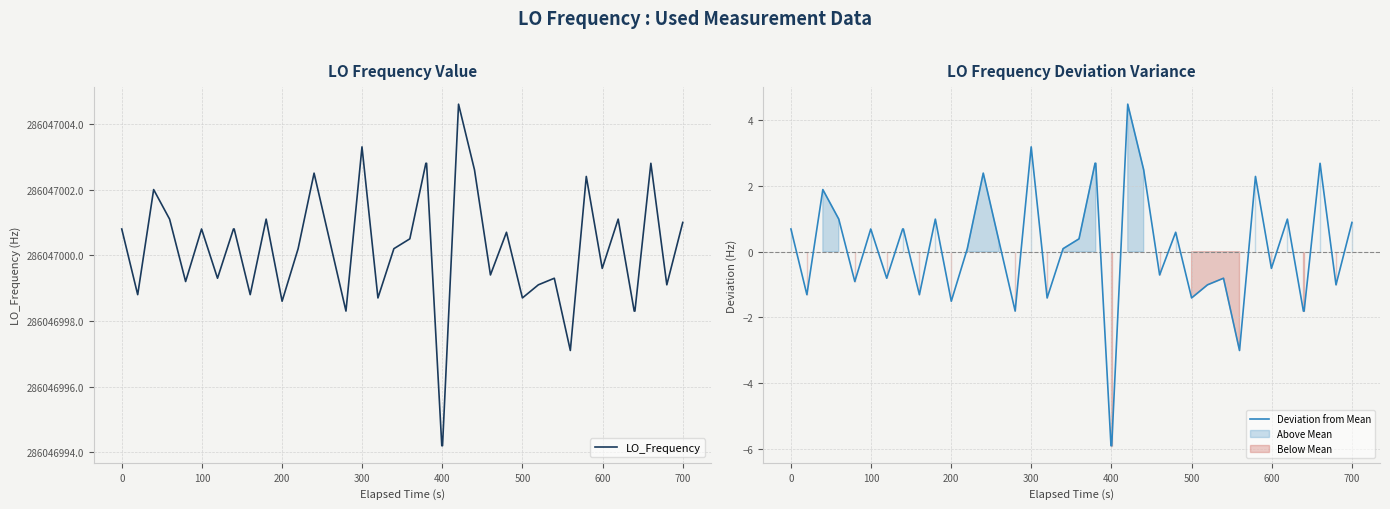

Reading right to left, list all the values displayed in this chart.

LO_Frequency: 286047001.0	286046999.1	286047002.8	286046998.3	286046998.3	286047001.1	286046999.6	286047002.4	286046997.1	286046999.3	286046999.1	286046998.7	286047000.7	286046999.4	286047002.6	286047004.6	286046994.2	286046994.2	286047002.8	286047002.8	286047000.5	286047000.2	286046998.7	286047003.3	286046998.3	286047000.4	286047002.5	286047000.2	286046998.6	286047001.1	286046998.8	286047000.8	286047000.8	286046999.3	286047000.8	286046999.2	286047001.1	286047002.0	286046998.8	286047000.8
Deviation from Mean: 0.9	-1.0	2.7	-1.8	-1.8	1.0	-0.5	2.3	-3.0	-0.8	-1.0	-1.4	0.6	-0.7	2.5	4.5	-5.9	-5.9	2.7	2.7	0.4	0.1	-1.4	3.2	-1.8	0.3	2.4	0.1	-1.5	1.0	-1.3	0.7	0.7	-0.8	0.7	-0.9	1.0	1.9	-1.3	0.7